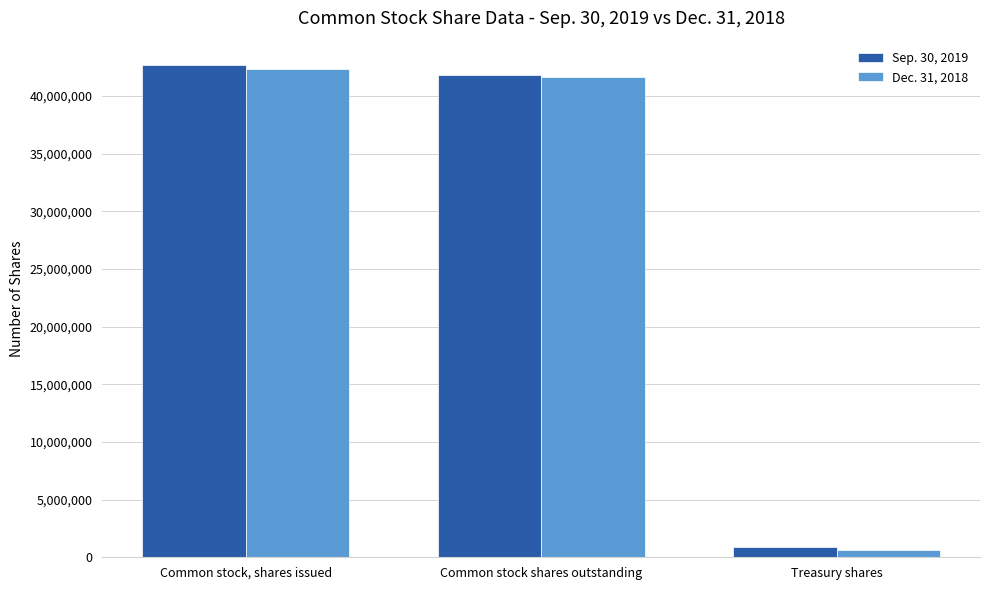

Count the number of categories in the chart.

3